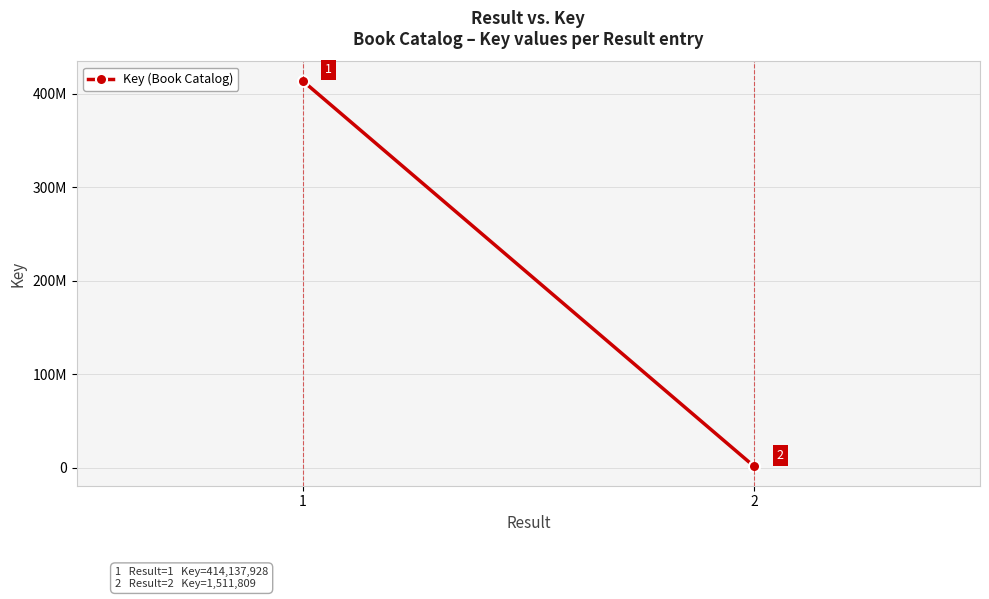

What is the average value?

207824868